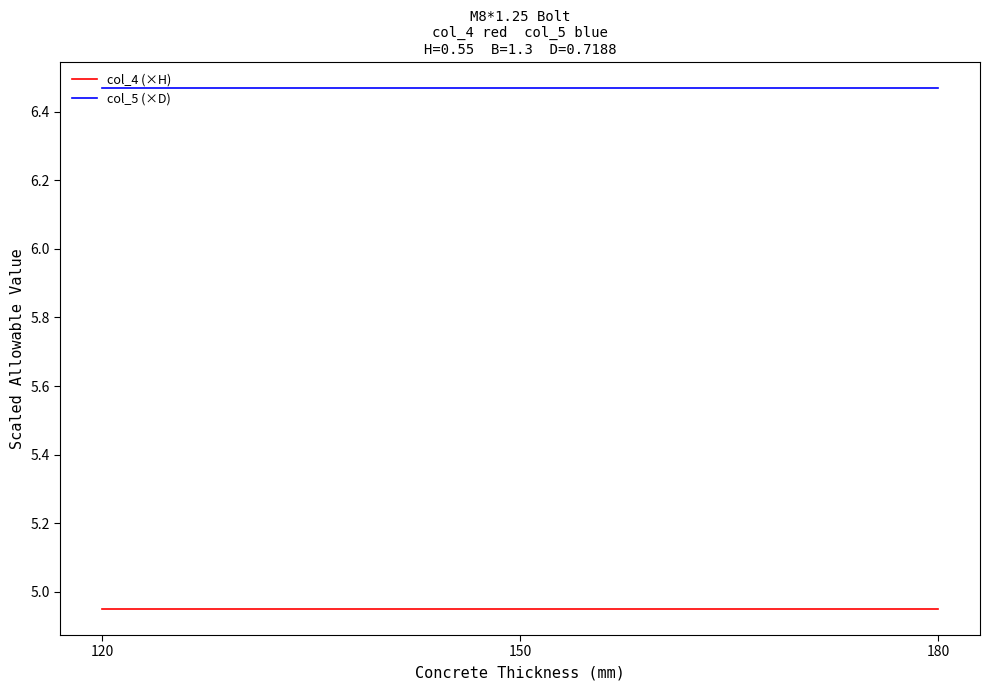

The value of col_4 (×H) at 150 is 1.5. True or false?

False